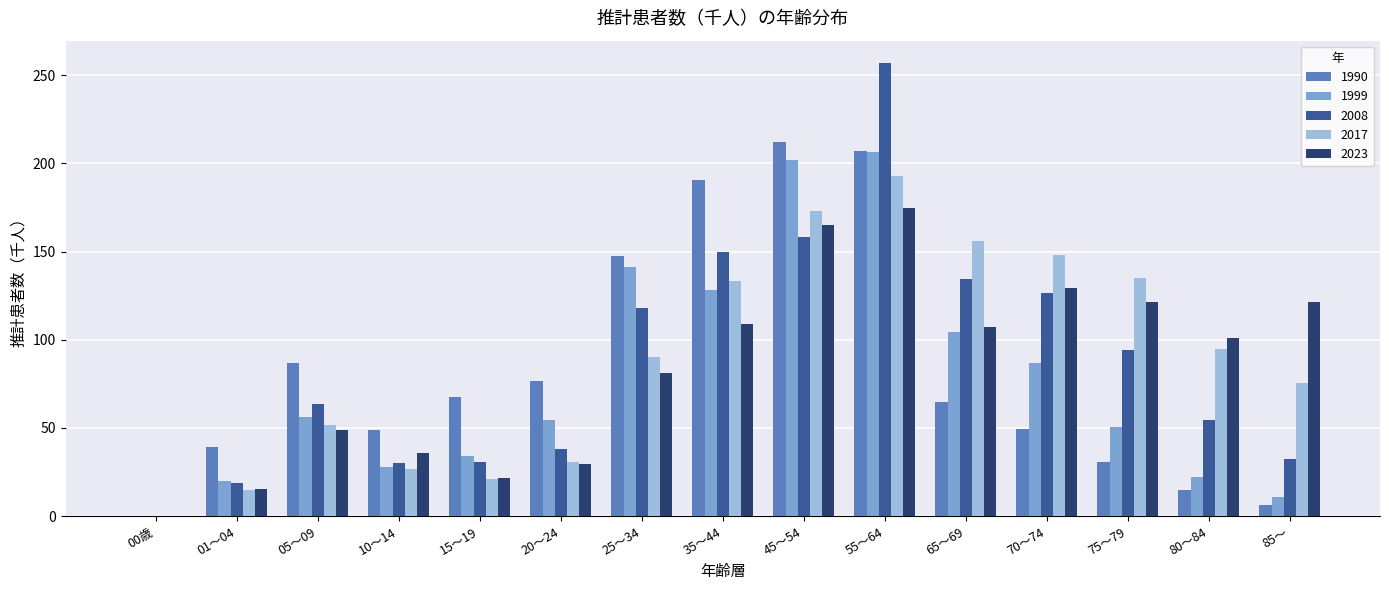

What value does the 1999 series have at 15～19?

34.4